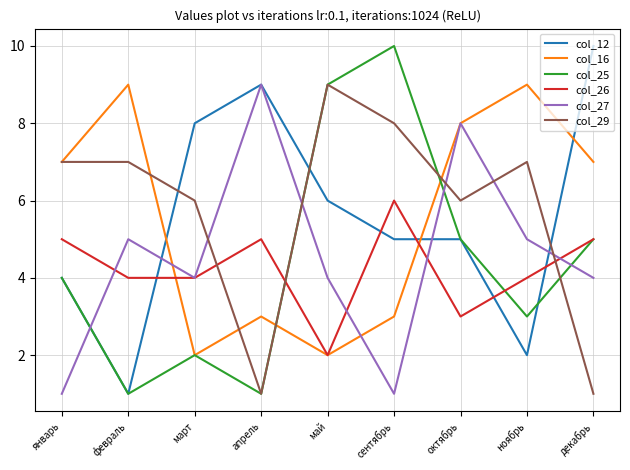

How many lines are shown in the chart?

6